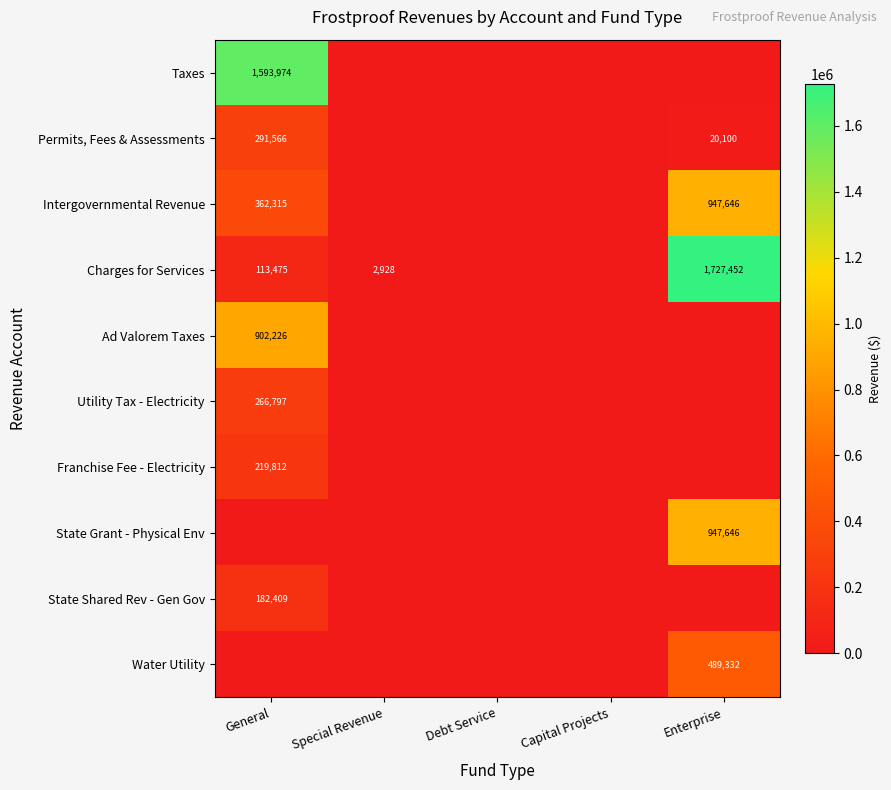

Is it true that Ad Valorem Taxes equals 1275071 at General?

False